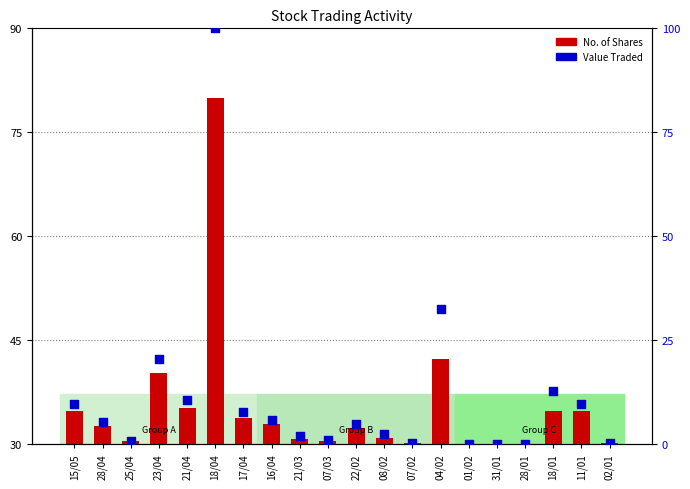

What is the change in value from 21/04 to 01/02?

-10.4